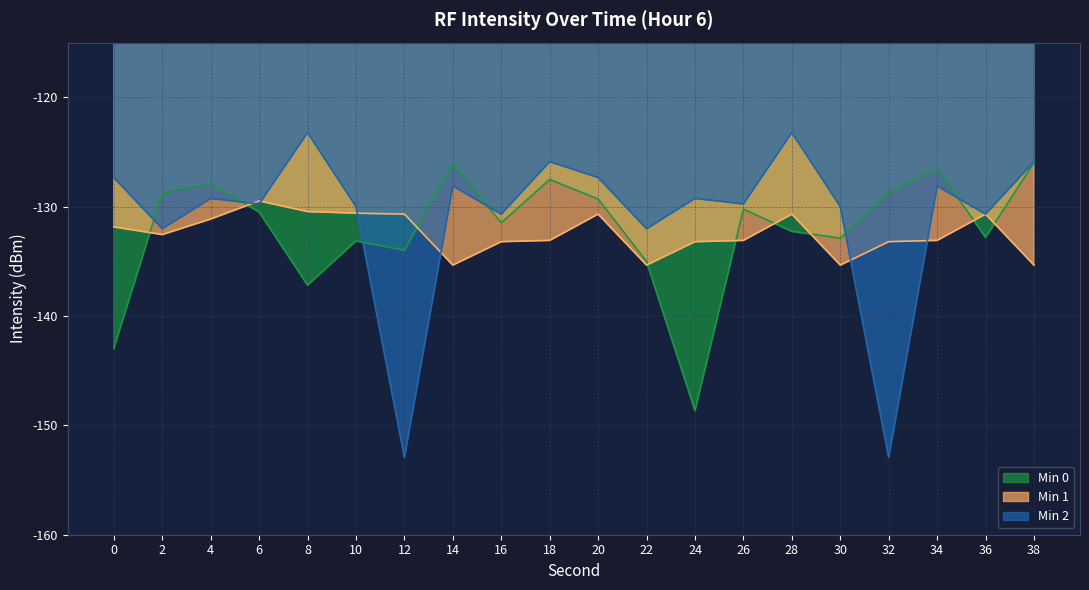

Which series has the largest total across all categories?

Min 2